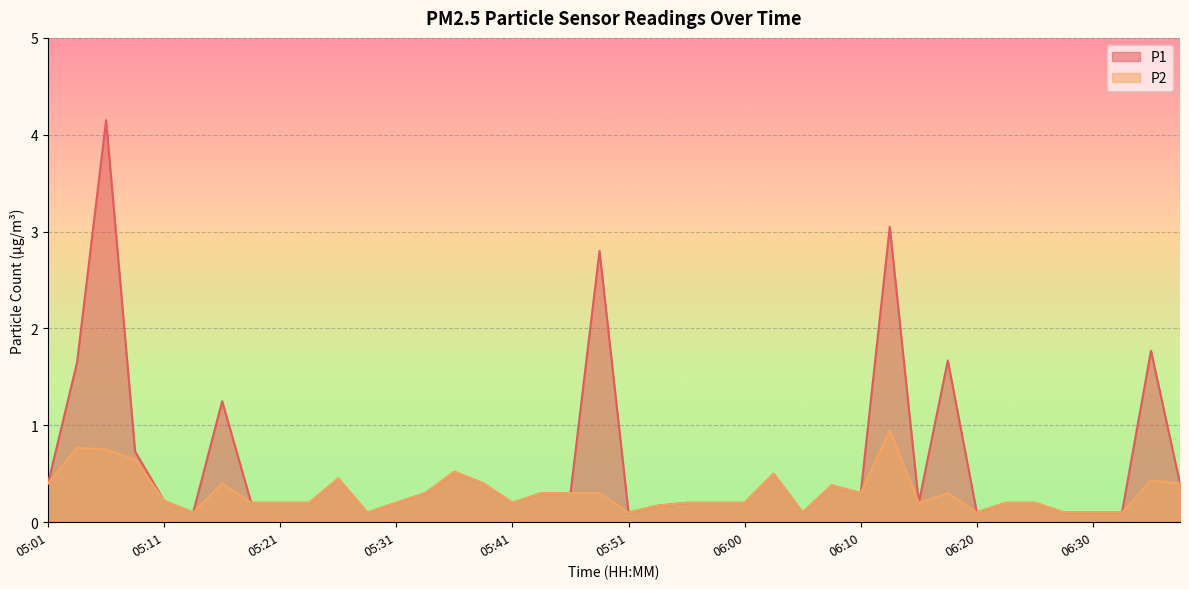

At 06:30, list the series in order from smallest to largest.

P1, P2